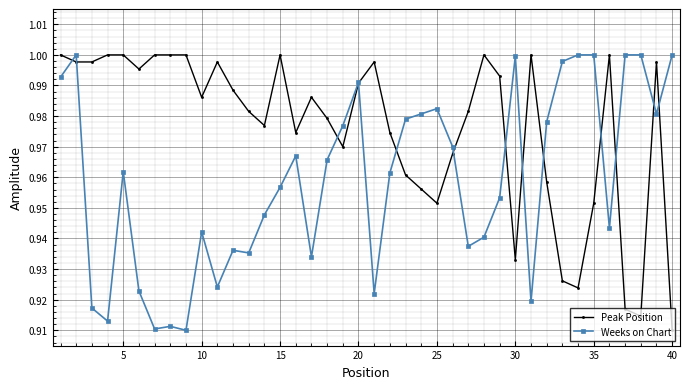

At how many categories does at least one series exceed 0?

40